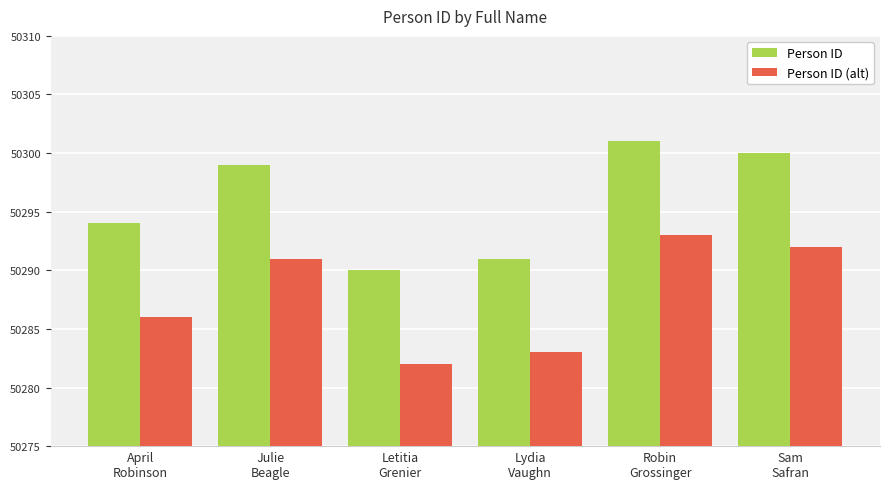

How many groups of bars are there?

6